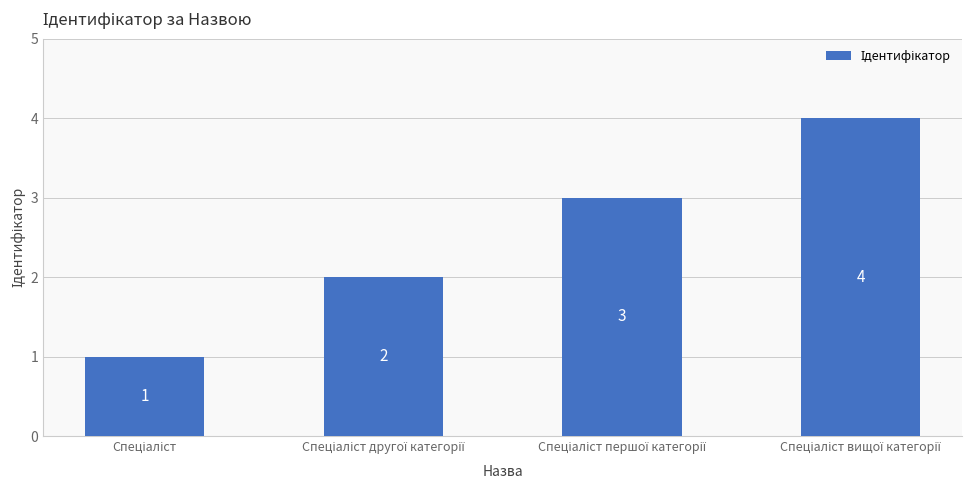

What is the value of the 1st bar from the left?

1